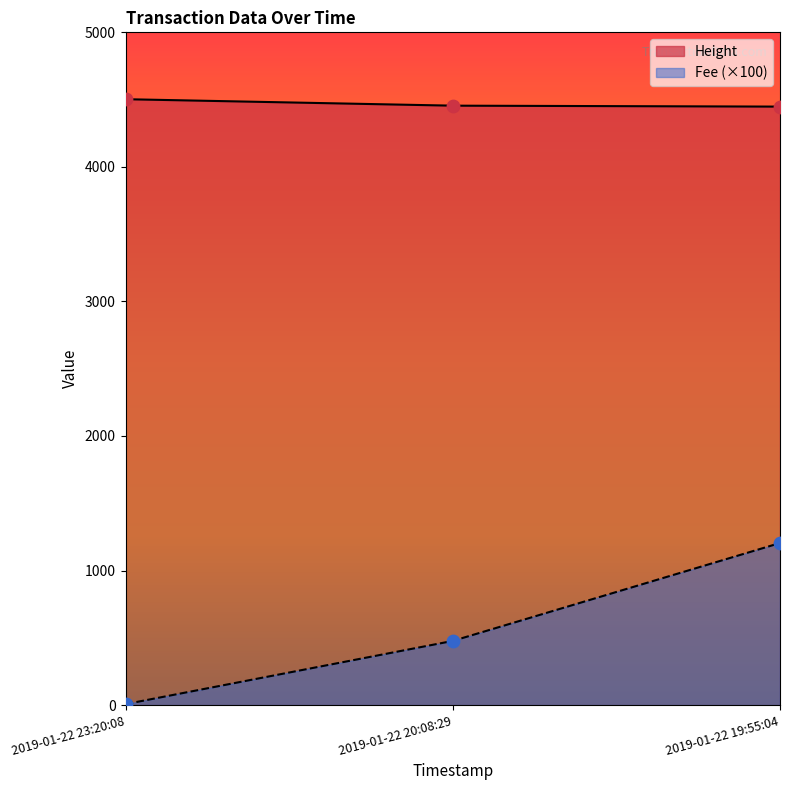

Which series contains the lowest Y value?

Fee